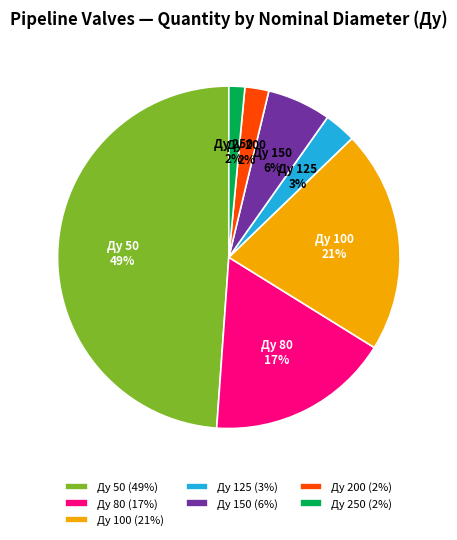

Combined, do Ду 100 and Ду 80 account for over 50%?

No